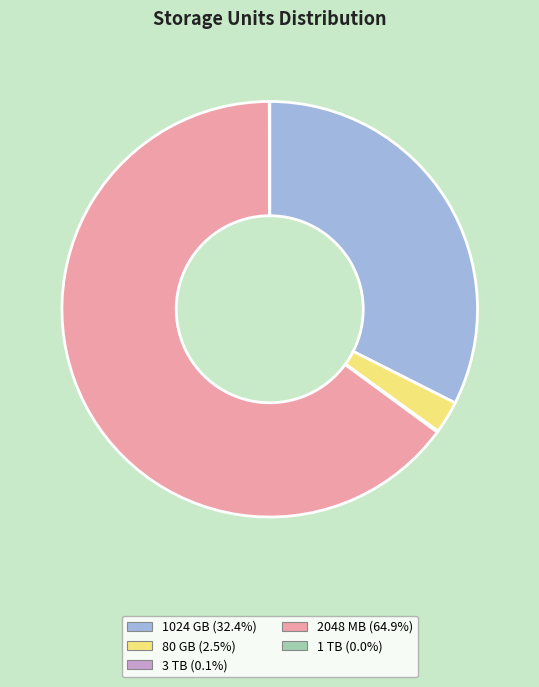

Does any single category account for the majority?

Yes